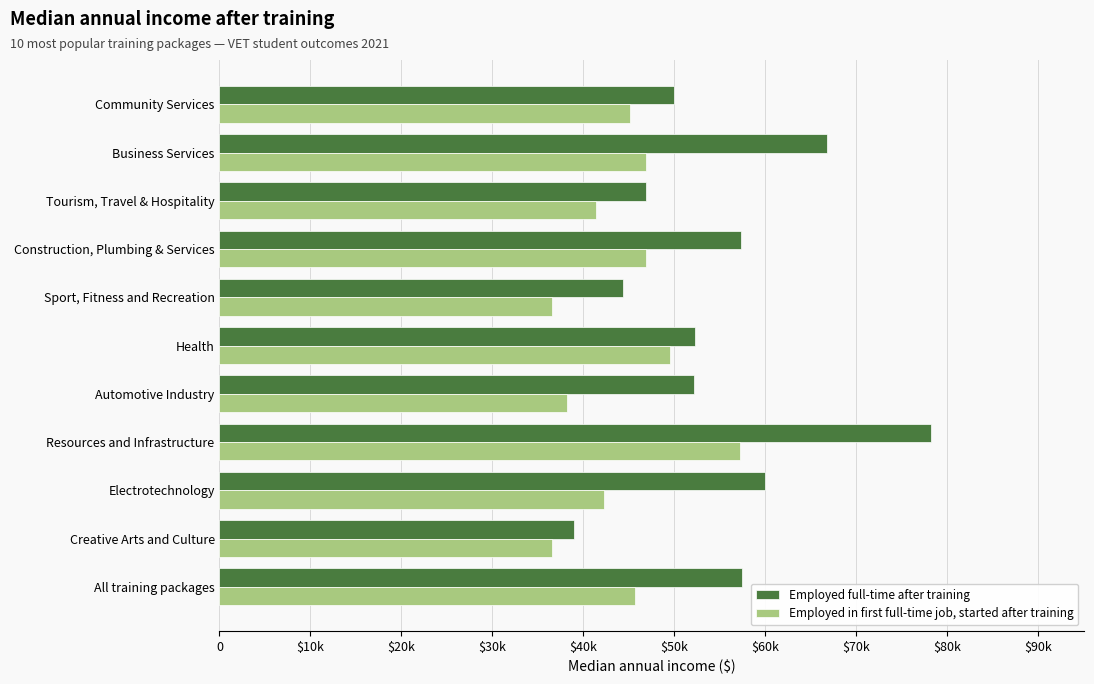

How many bars are there in each group?

2